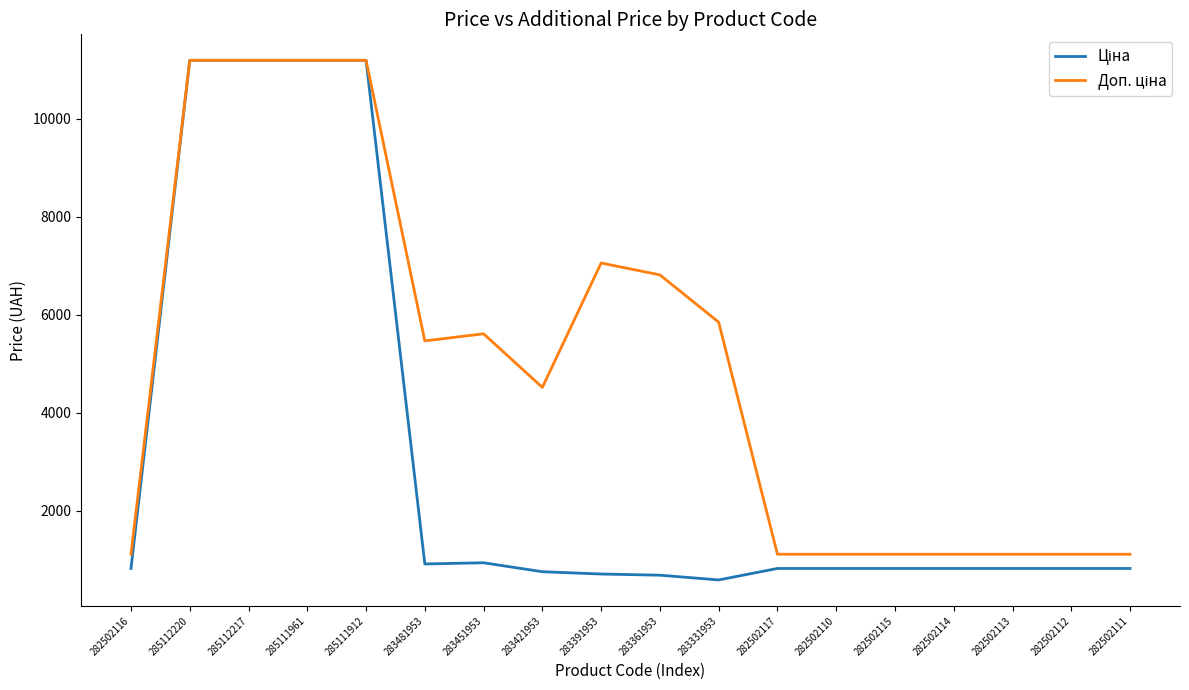

What is the minimum value shown in the chart?

584.4